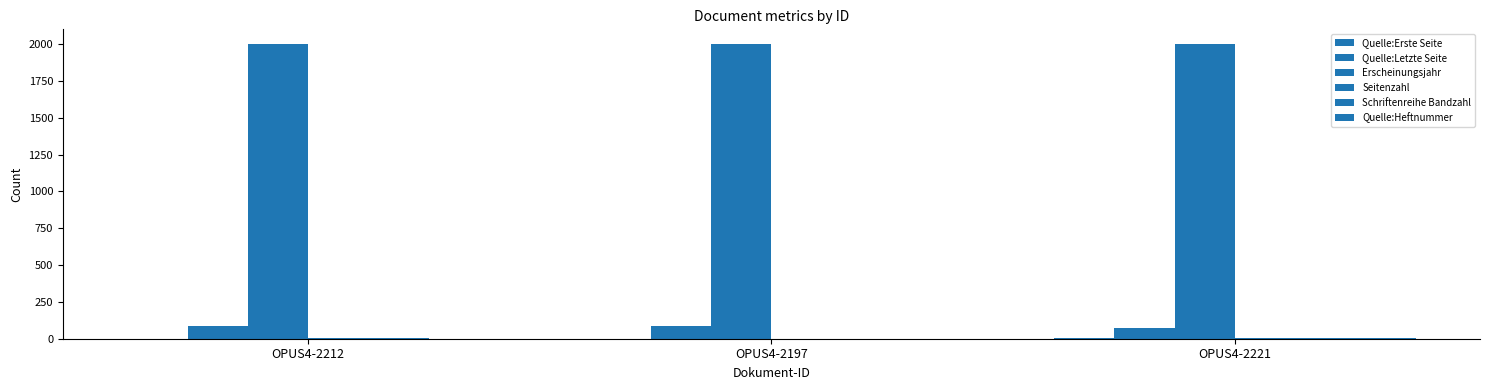

What is the average value of the Quelle:Letzte Seite series?

82